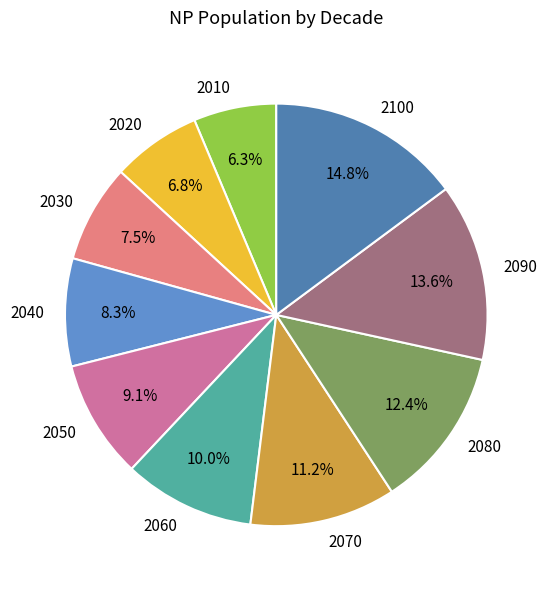

The 2010 slice represents 6% of the pie. True or false?

True